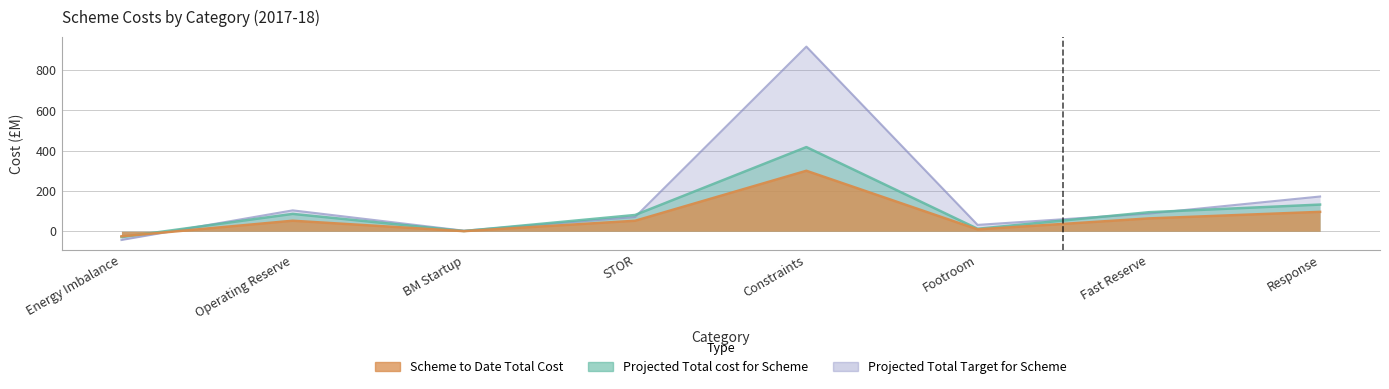

Reading right to left, extract all data points from this chart.

Scheme to Date Total Cost: 96.3	63.7	9.2	300.1	52.0	0.5	52.2	-25.1
Projected Total cost for Scheme: 132.4	94.5	12.3	417.7	80.8	1.1	86.2	-29.2
Projected Total Target for Scheme: 172.5	87.8	31.6	916.3	70.7	2.8	103.7	-43.3